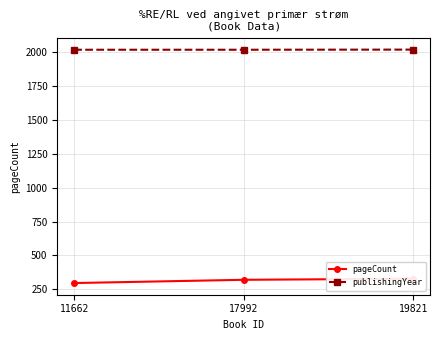

Reading left to right, transcribe all the data shown in this chart.

pageCount: 11662=296	17992=320	19821=328
publishingYear: 11662=2019	17992=2019	19821=2020